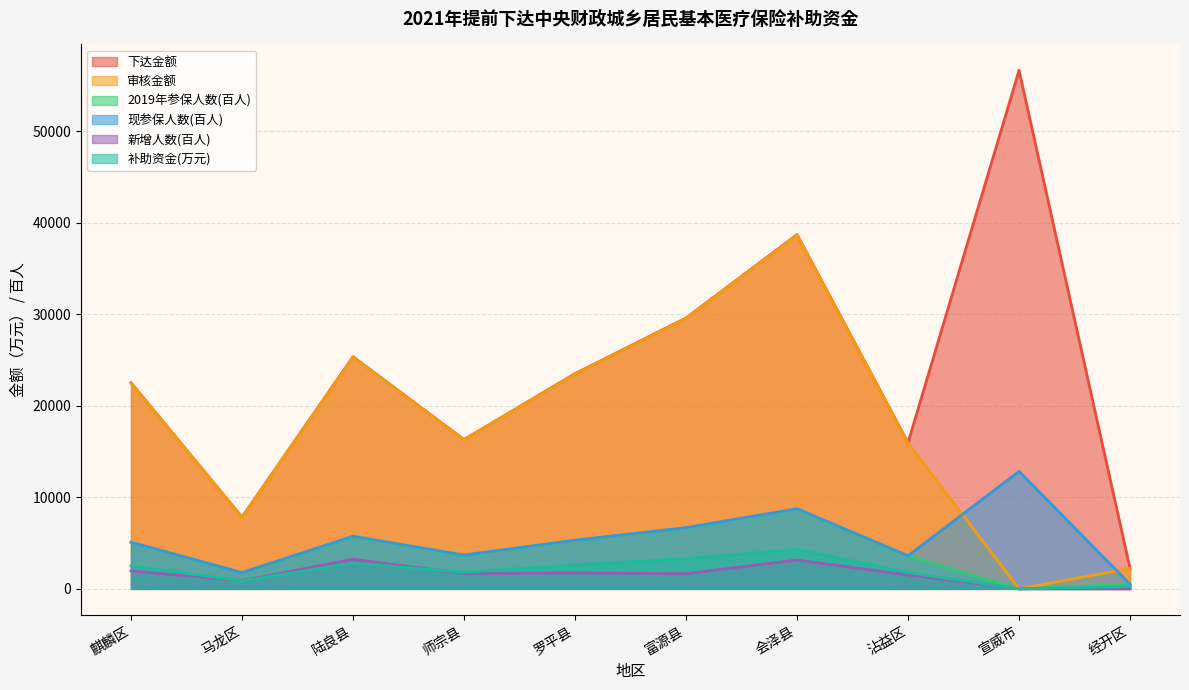

Read the 现参保人数(百人) value at 宣威市.

12843.3